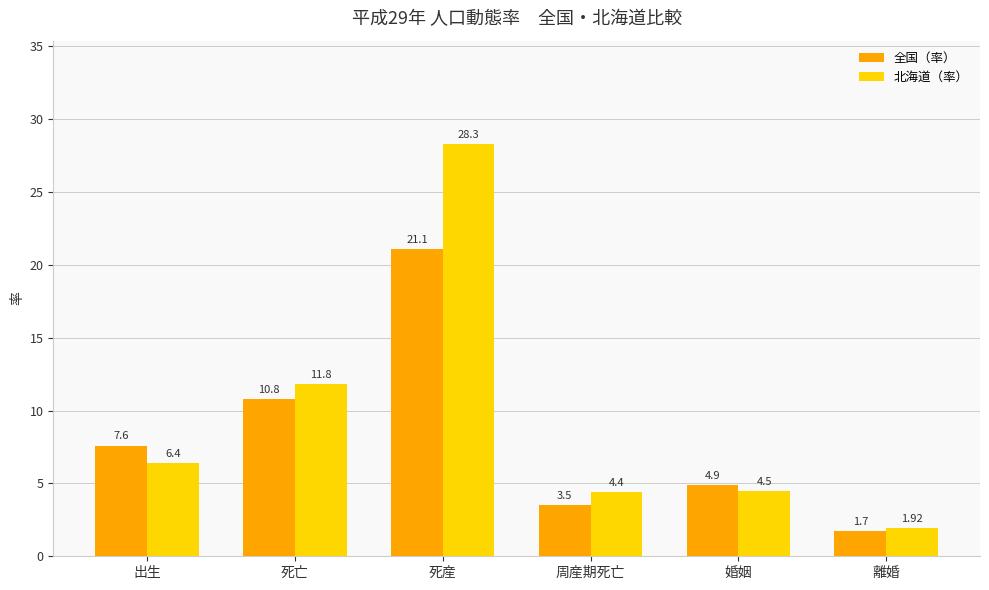

The 全国（率） series shows 12.4 at 出生. True or false?

False